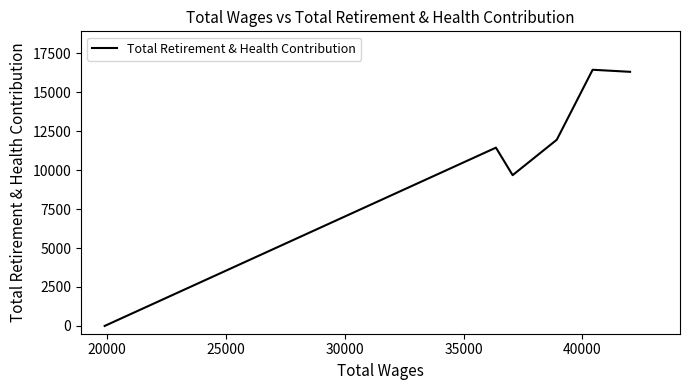

True or false: the data has more than 0 interior local peaks.

True